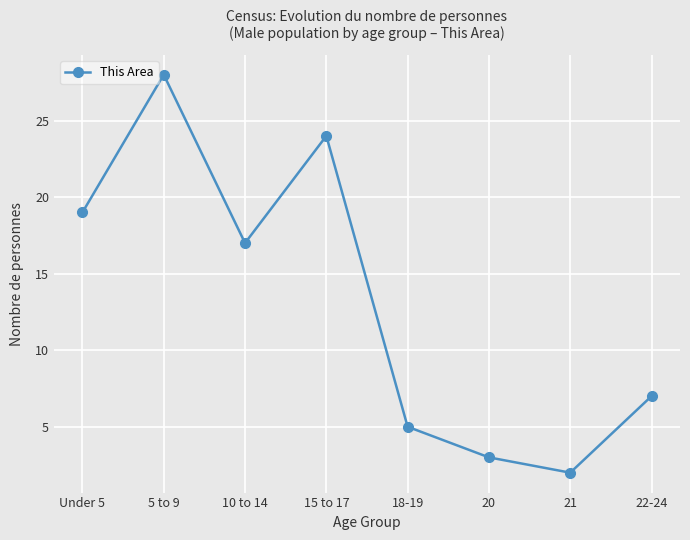

What is the sum of the values at 15 to 17 and 18-19?

29